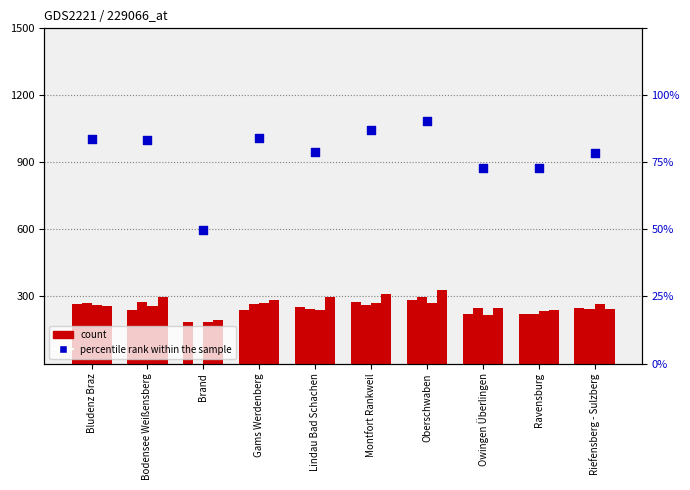

Approximately how many times larger is the value at Bludenz Braz compared to Owingen Überlingen?

1.1